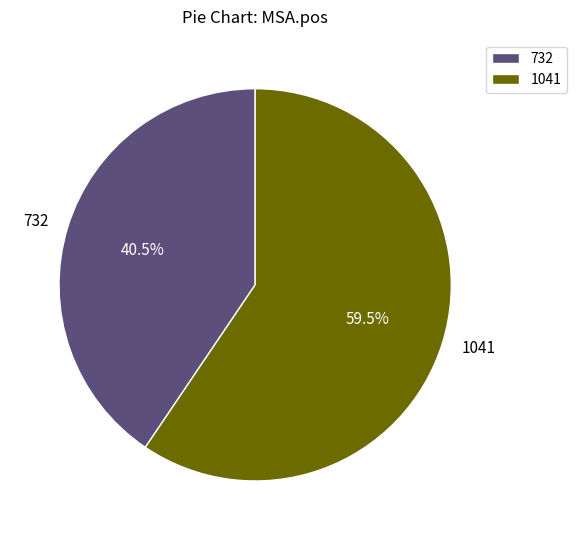

Is the sum of 732 and 1041 greater than half?

Yes